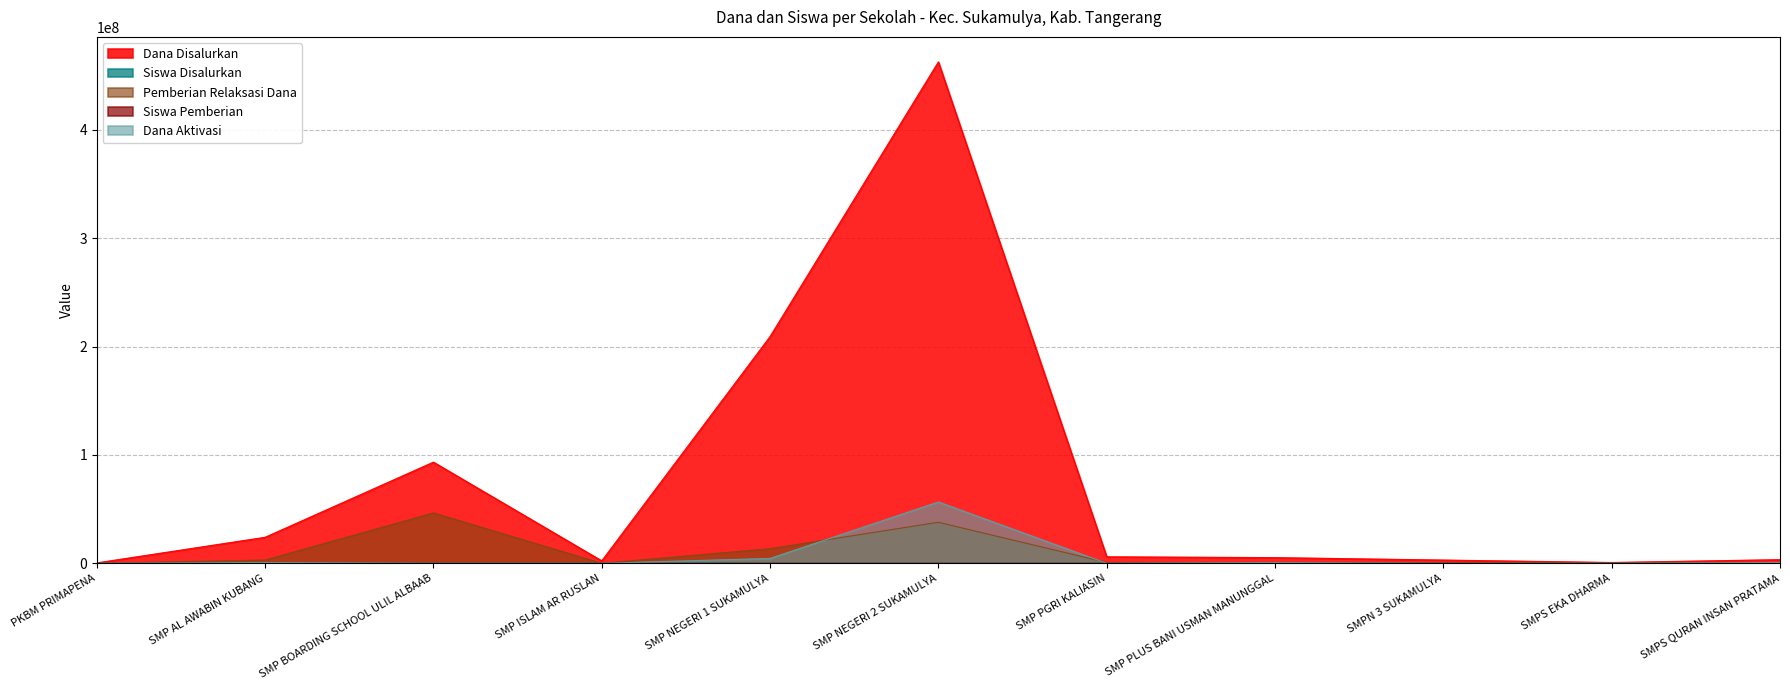

What is the label of the 11th point from the right?

PKBM PRIMAPENA